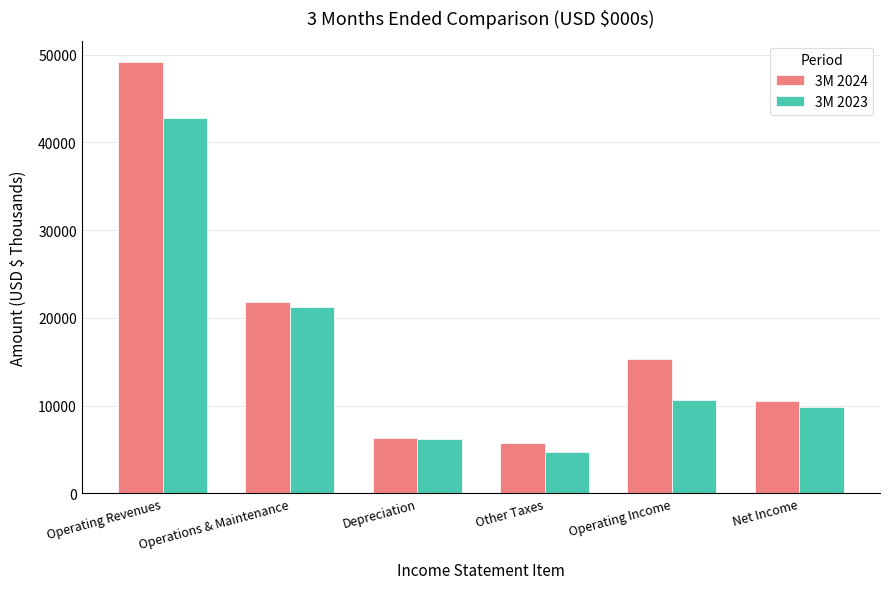

What is the total value across all series at Operating Revenues?

91947